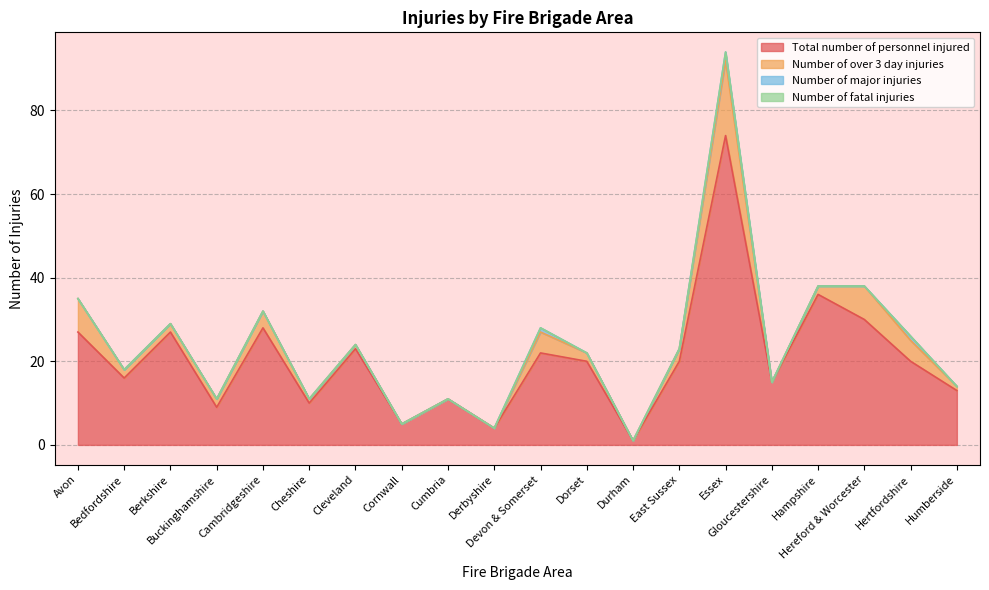

True or false: Number of over 3 day injuries and Number of fatal injuries intersect in this chart.

False